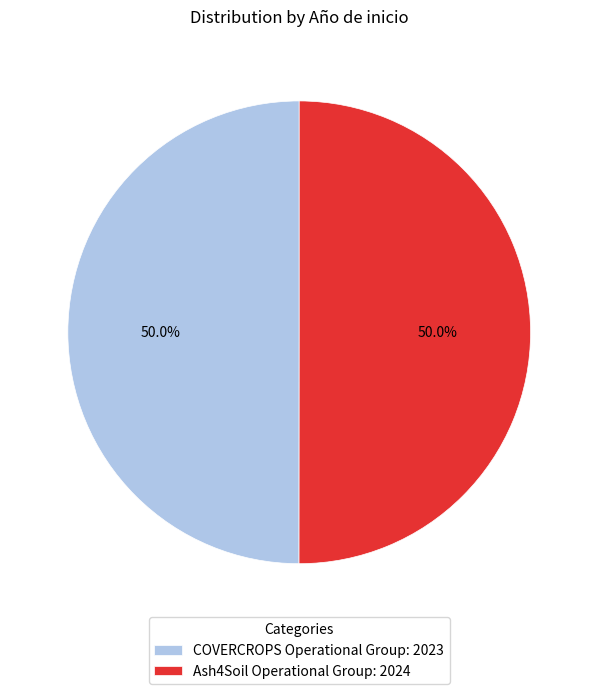

How many segments does this pie chart have?

2